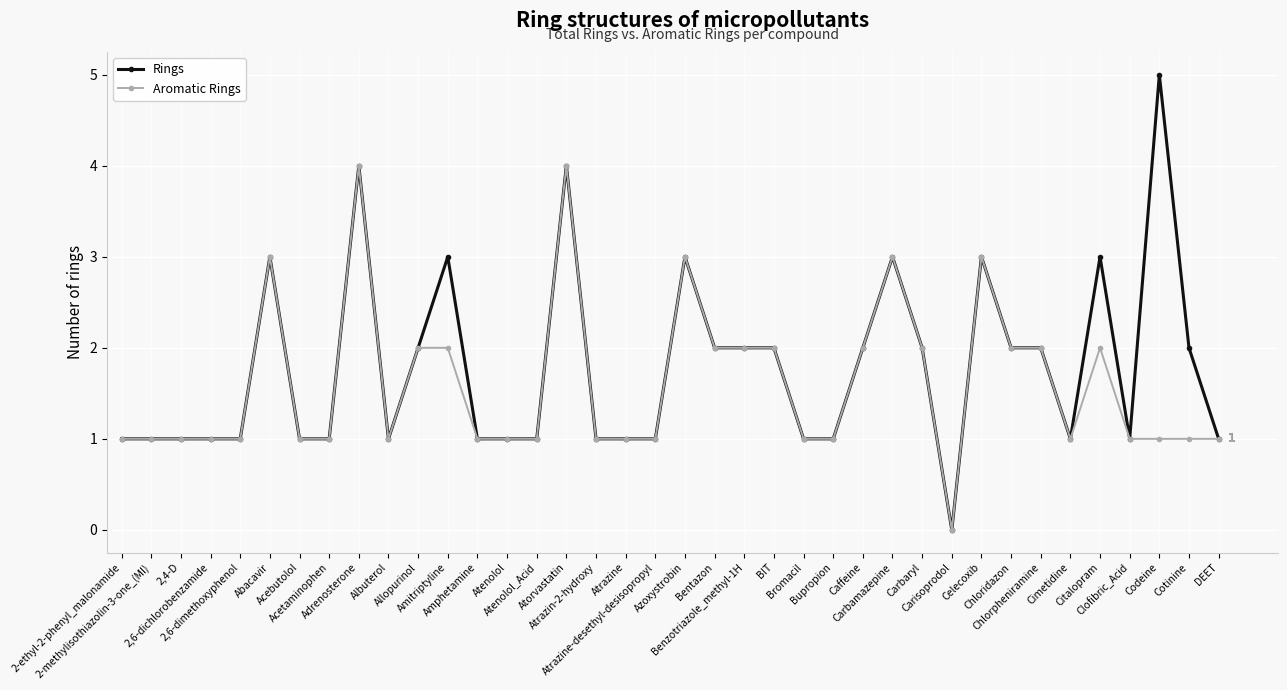

List the series in order of their peak value, highest first.

Rings, Aromatic Rings